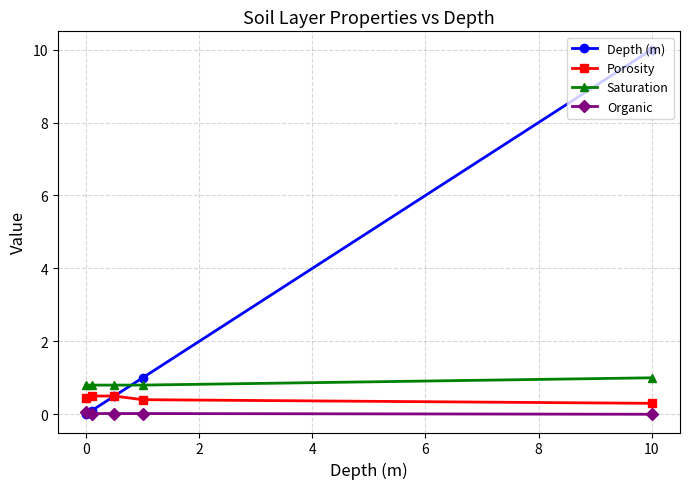

True or false: Porosity has more than 2 interior local peaks.

False